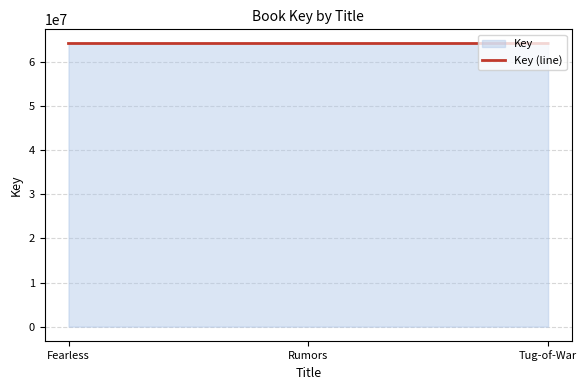

How many lines are shown in the chart?

1